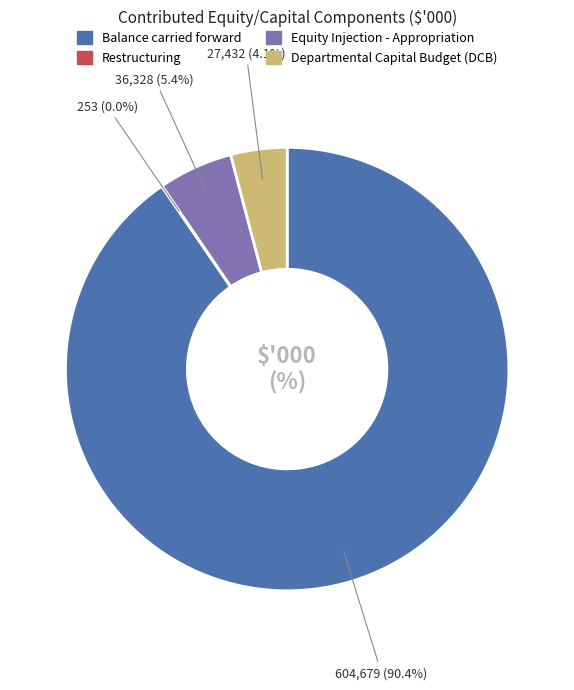

To the nearest percent, what is the average slice percentage?

25%